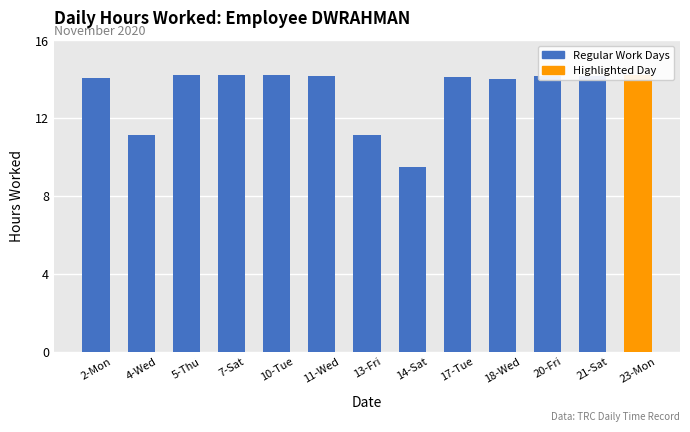

What is the label of the 6th bar from the right?

14-Sat